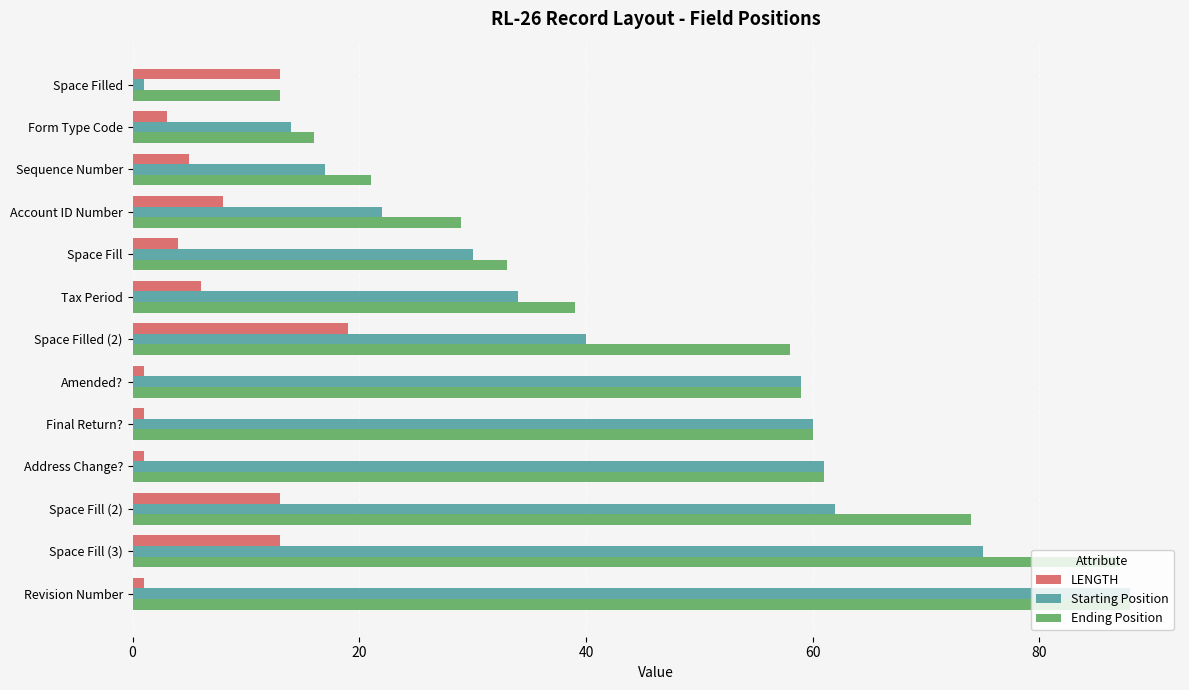

What is the sum of all Starting Position values?

563